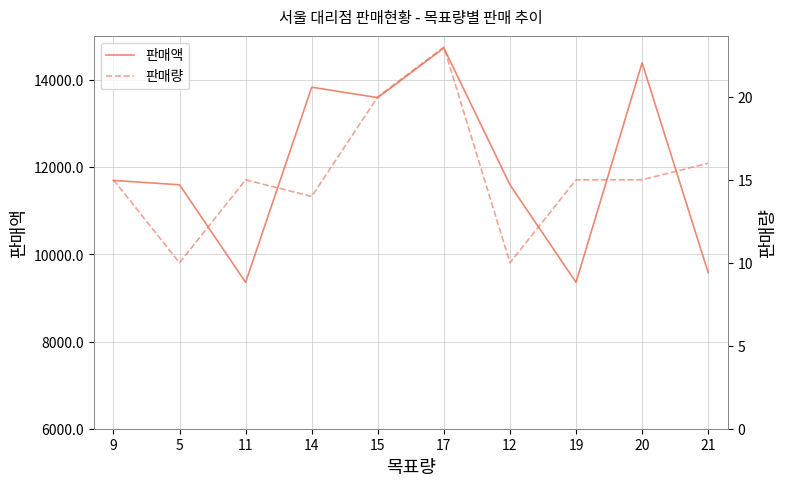

How many lines are shown in the chart?

2